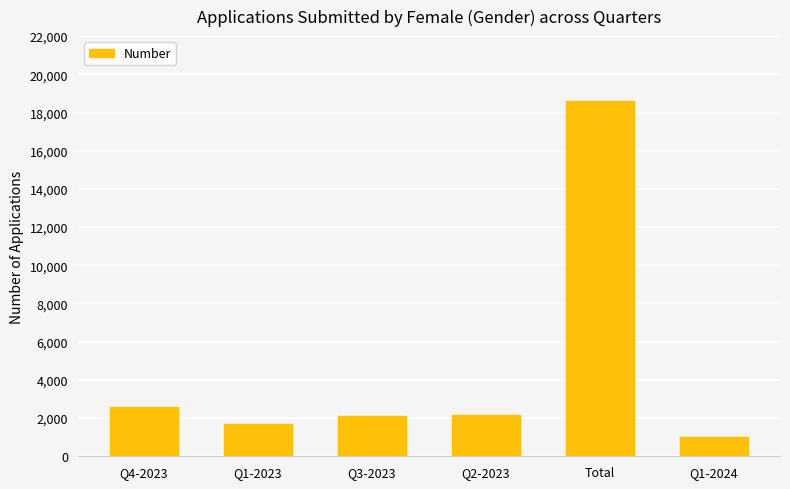

Which category has the lowest value across all series?

Q1-2024